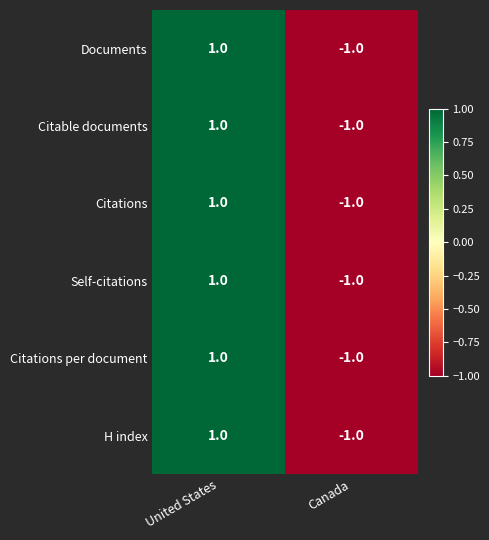

The Citations per document series shows -1 at Canada. True or false?

True